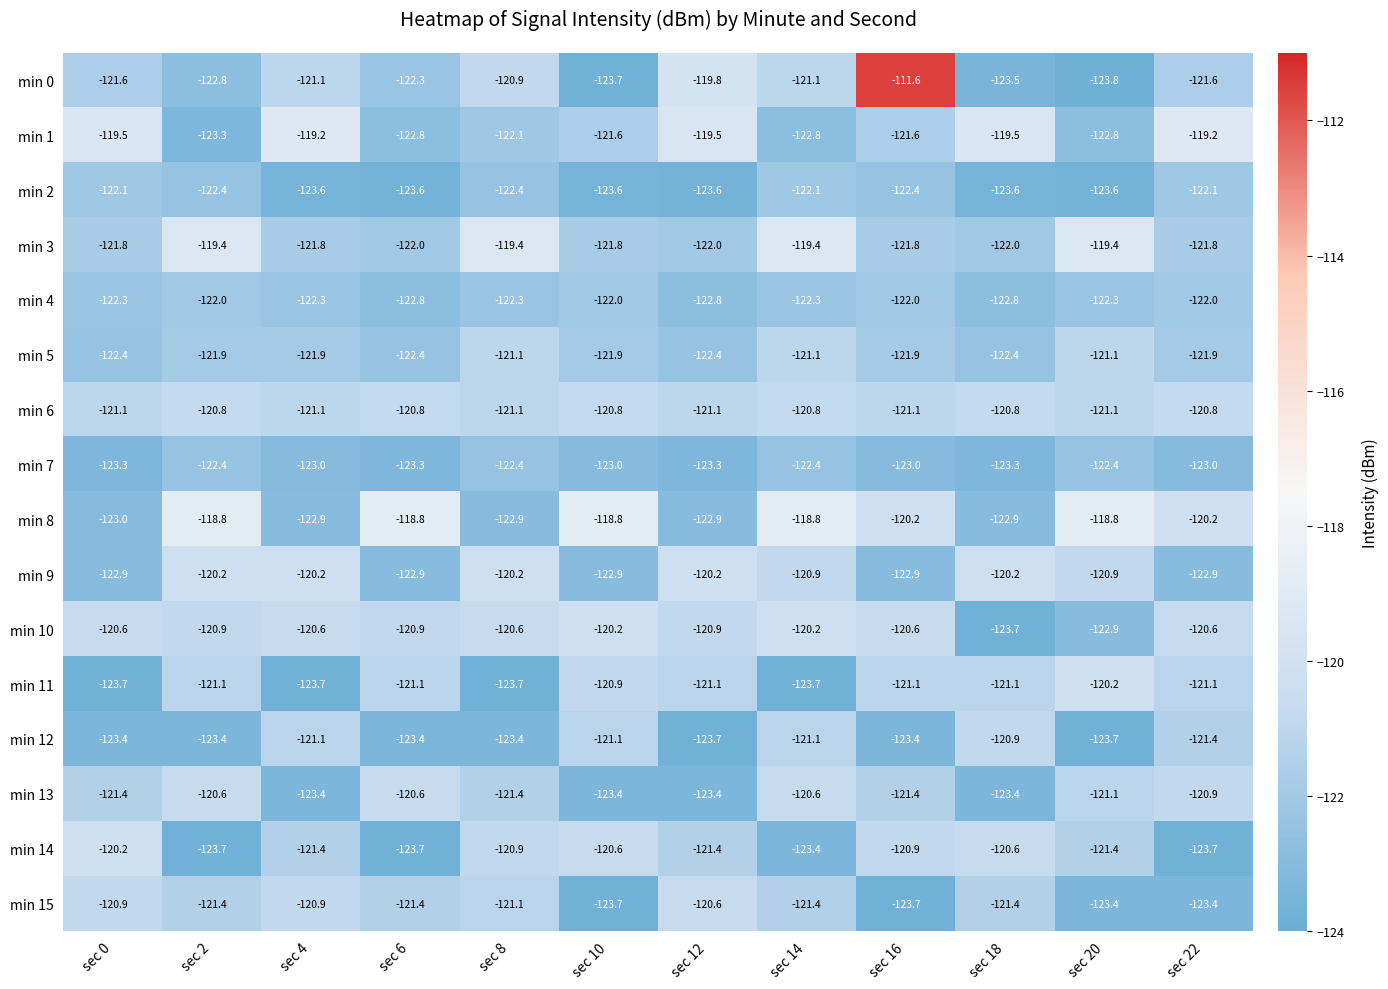

The min 9 series shows -209.8 at sec 18. True or false?

False